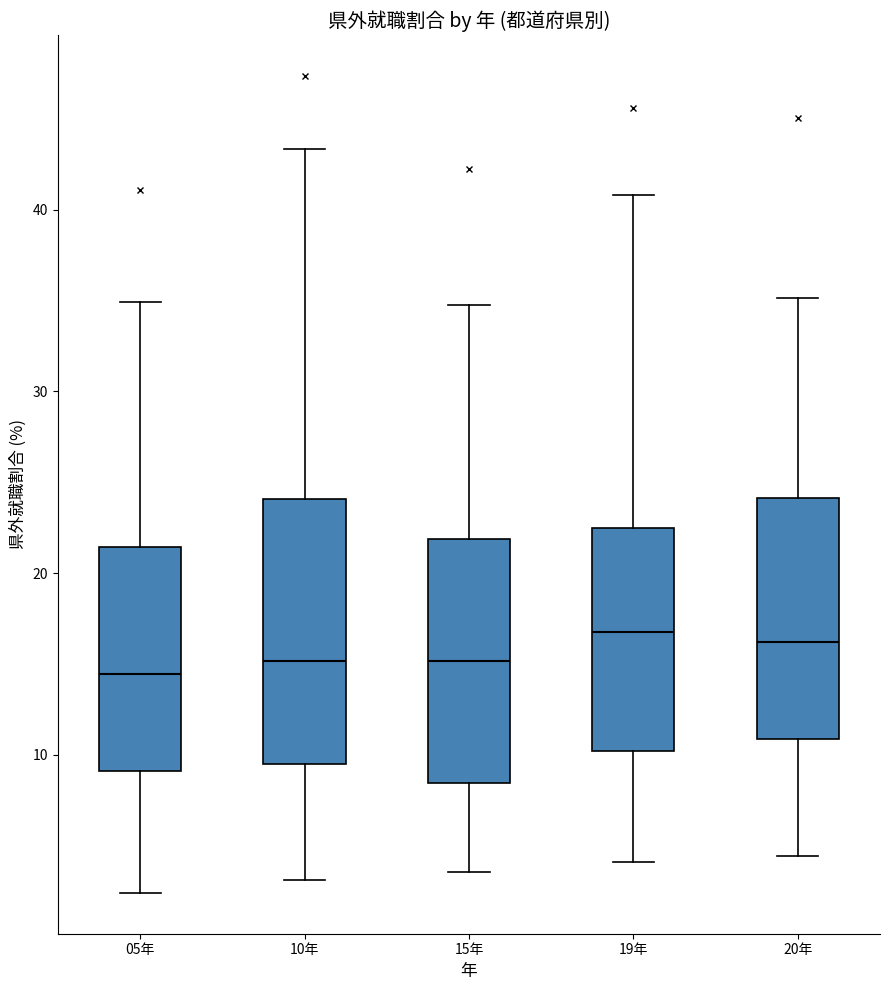

Where does the upper whisker of the box for 15年 end on the y-axis? The values are not printed on the chart, so give them approximately, as read against the axis.

35